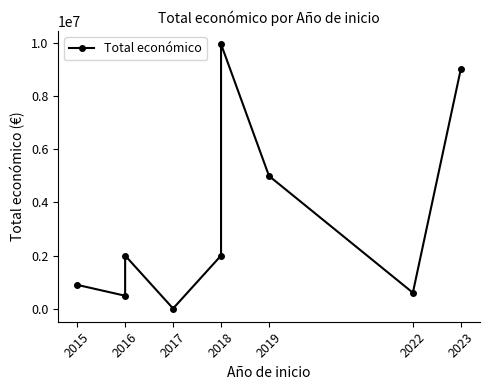

How many values exceed 1998299?

4